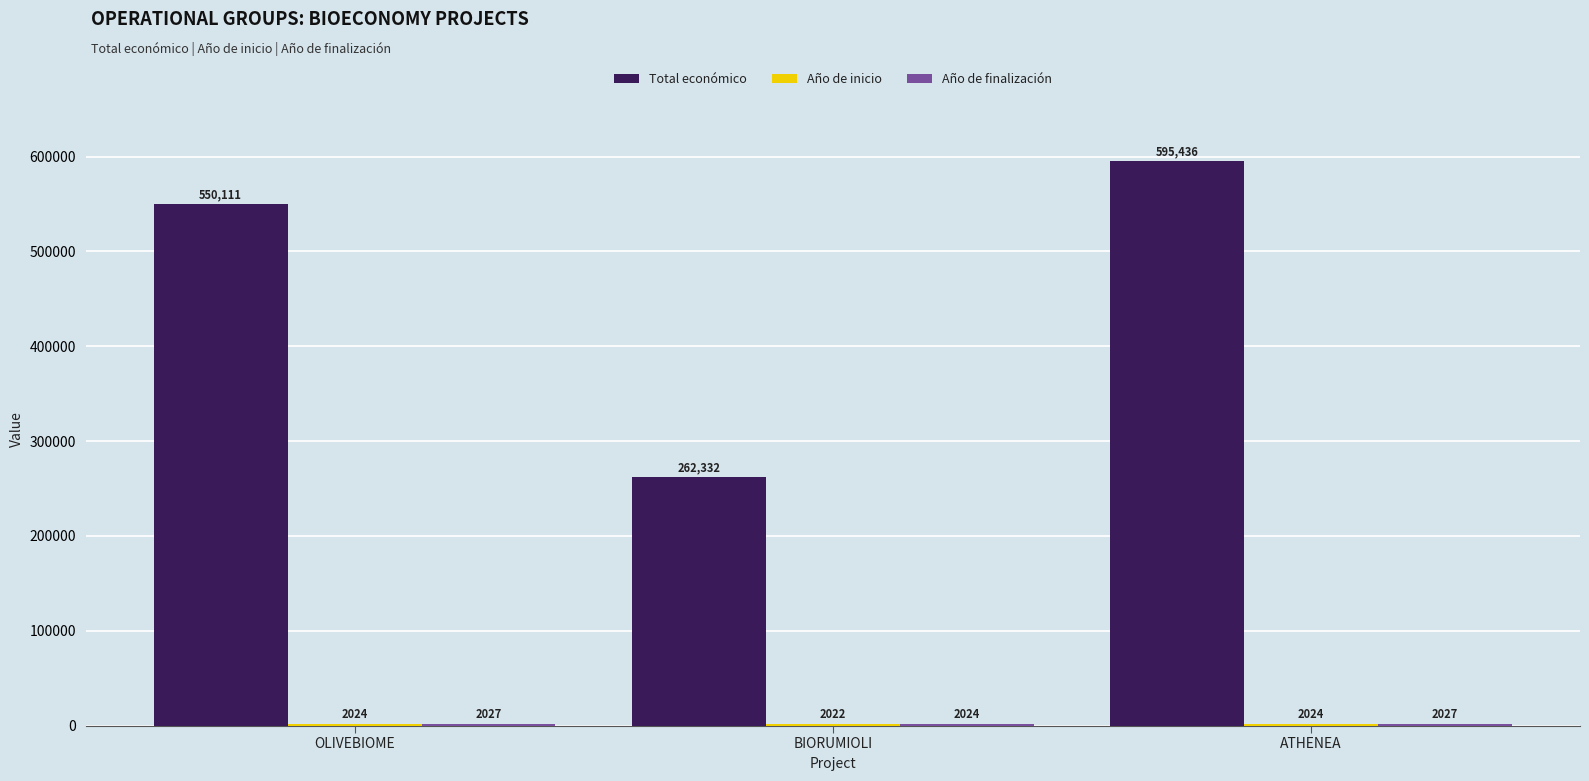

What is the difference between the highest and lowest values at ATHENEA?

593412